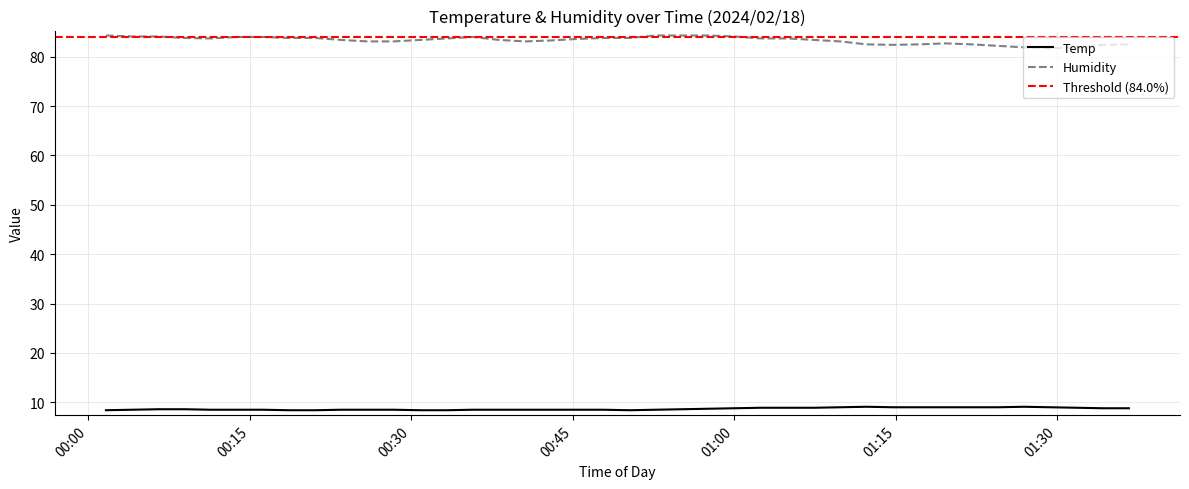

At how many categories does at least one series exceed 69?

40